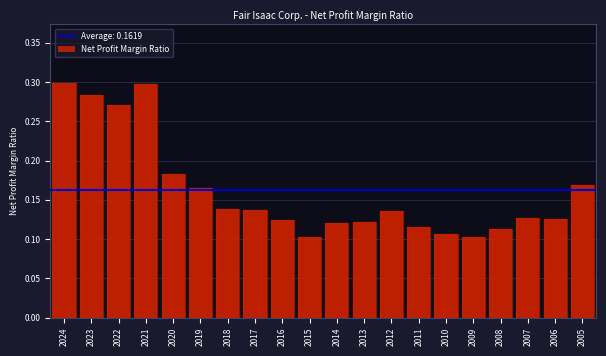

Between 2018 and 2008, which is larger?

2018